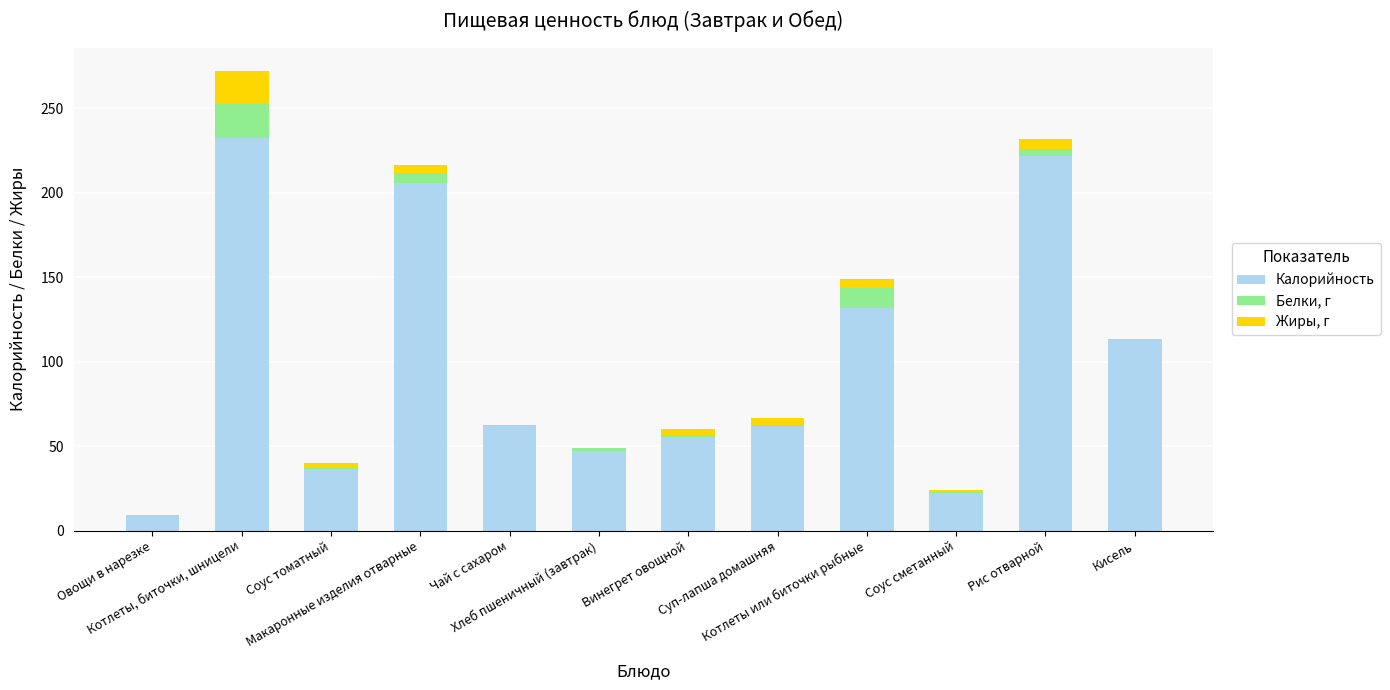

Does the chart contain stacked bars?

Yes